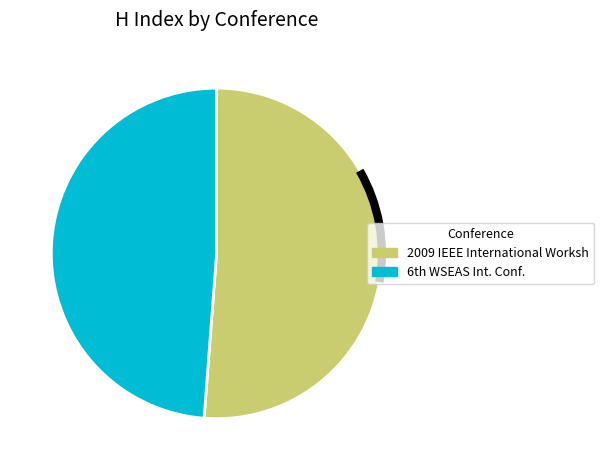

Does any single category account for the majority?

Yes